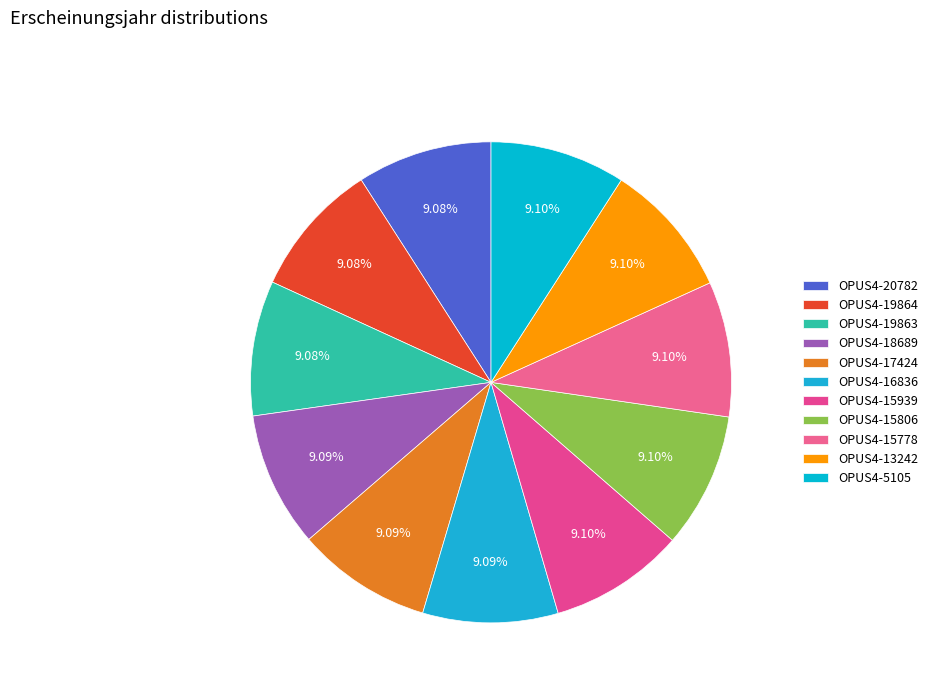

To the nearest percent, what portion does OPUS4-19863 represent?

9%